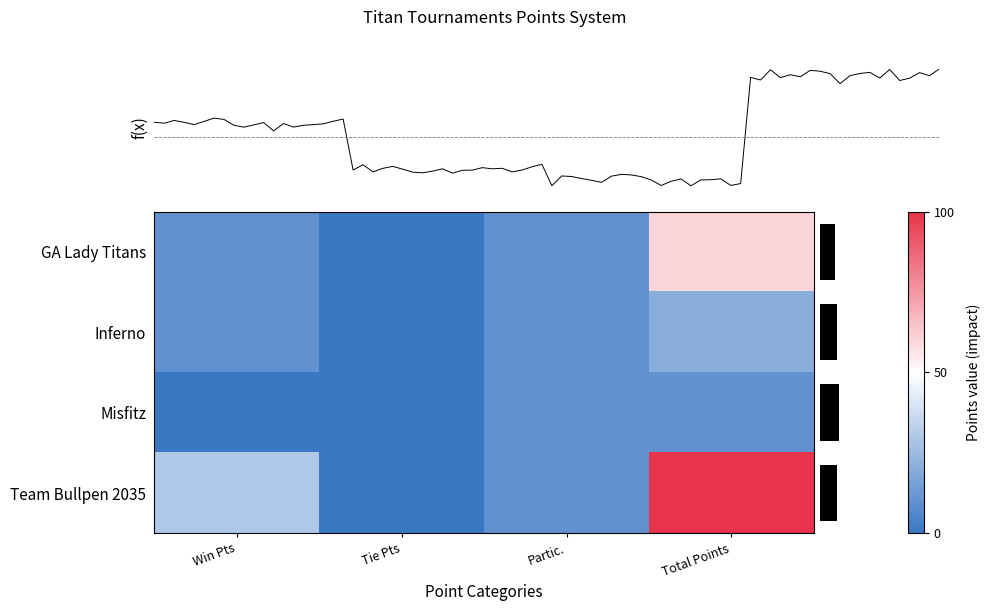

What is the difference between the GA Lady Titans values at Partic. and Tie Pts?

10